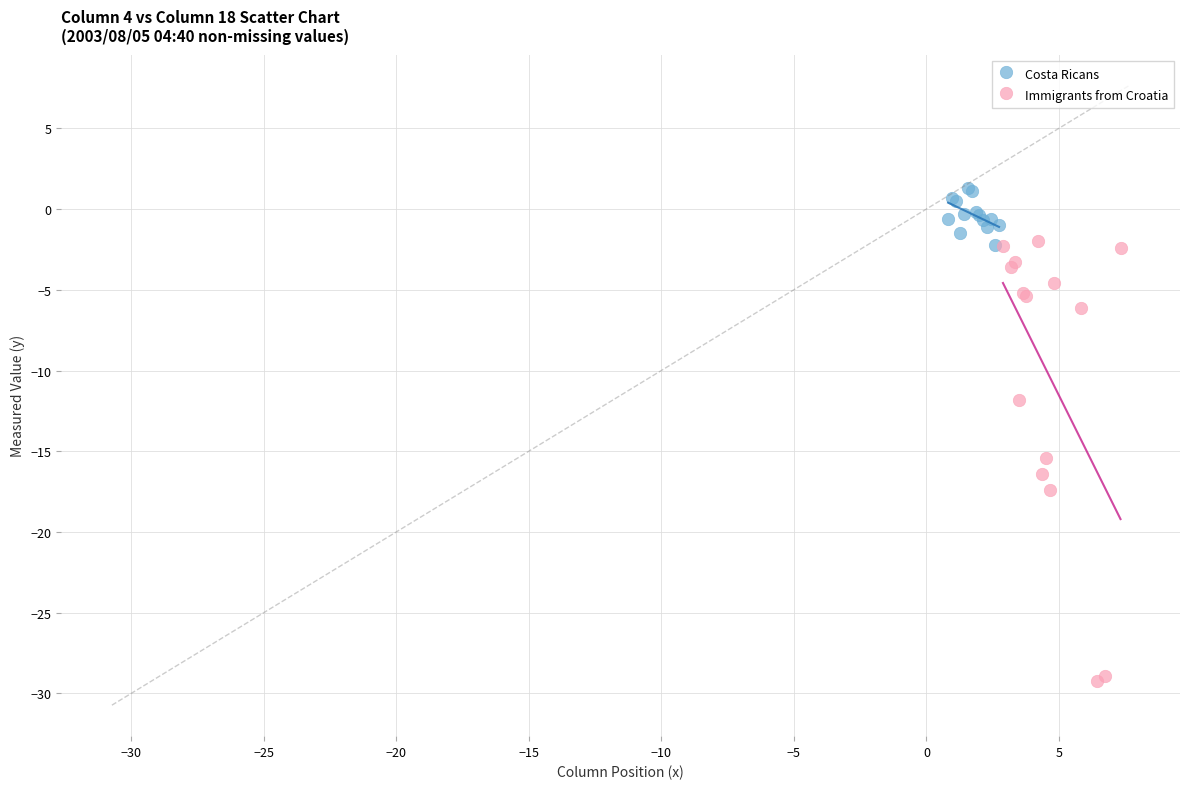

Which series has the largest Y range (max minus min)?

Immigrants from Croatia